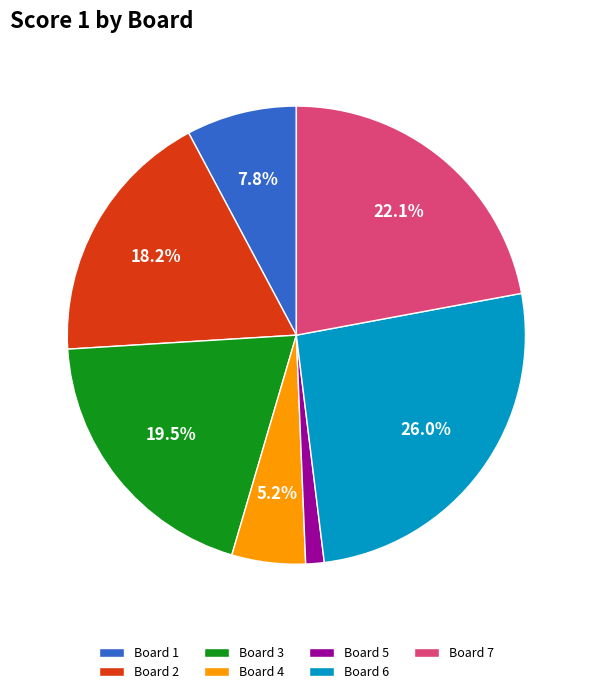

How many slices are in this pie chart?

7